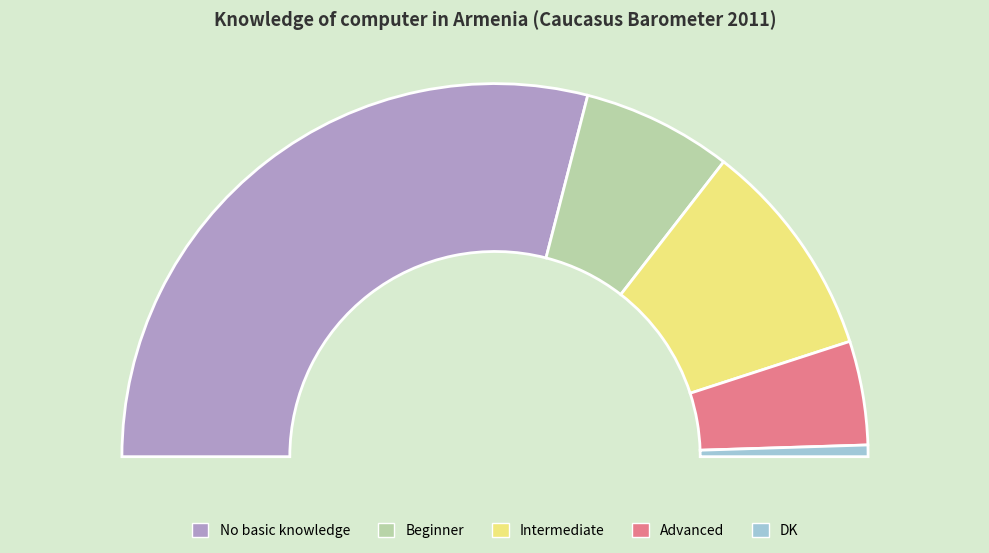

Which slice represents more than half of the pie?

No basic knowledge